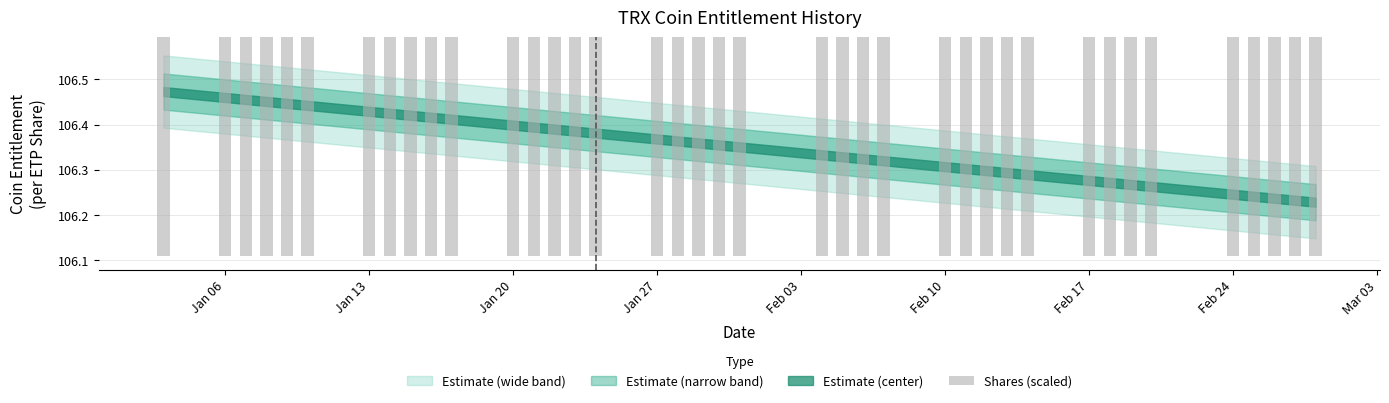

What is the smallest value displayed?

106.1